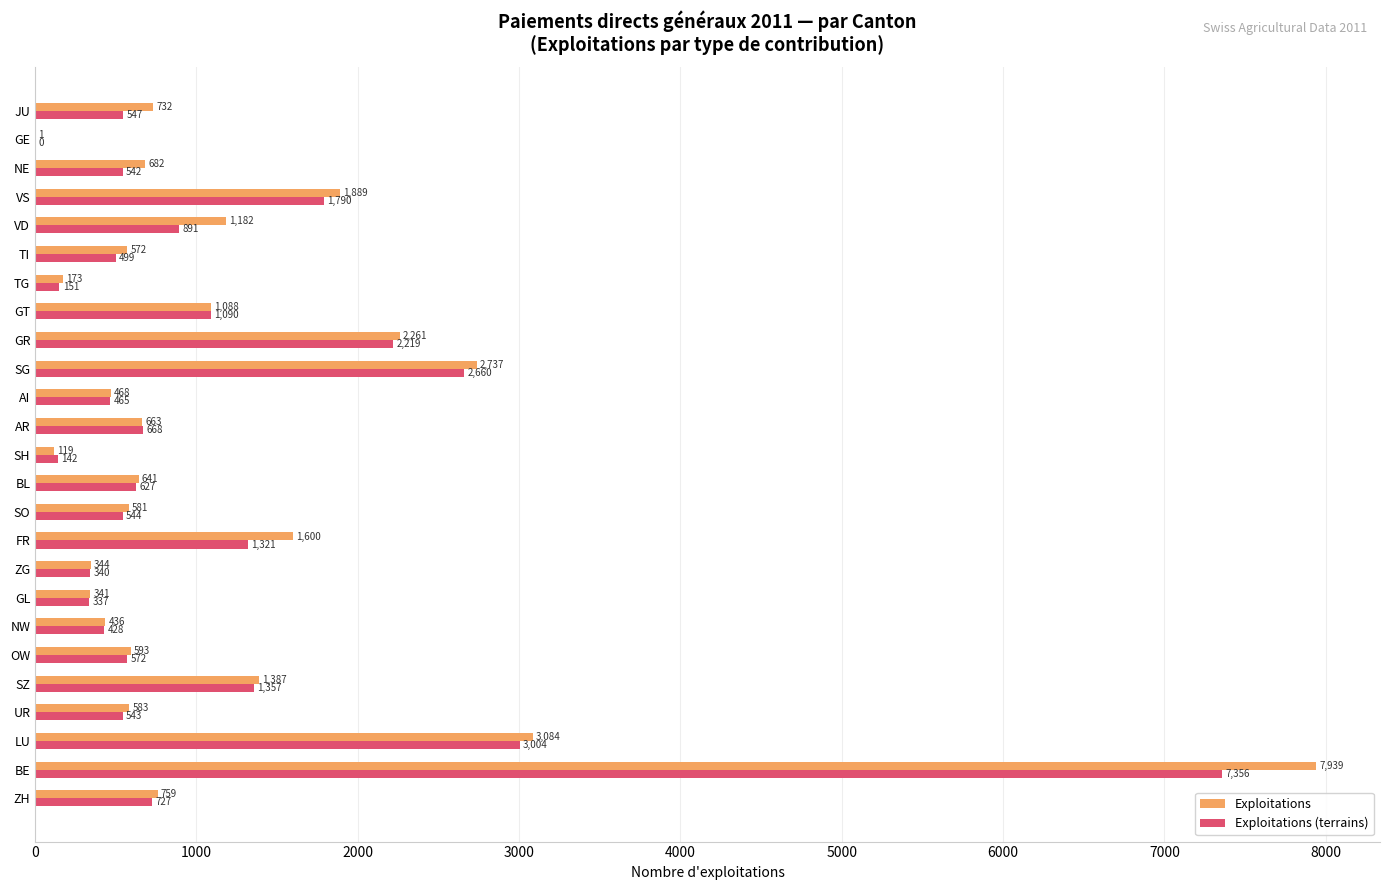

Between AI and NE, which series saw the biggest shift?

Exploitations